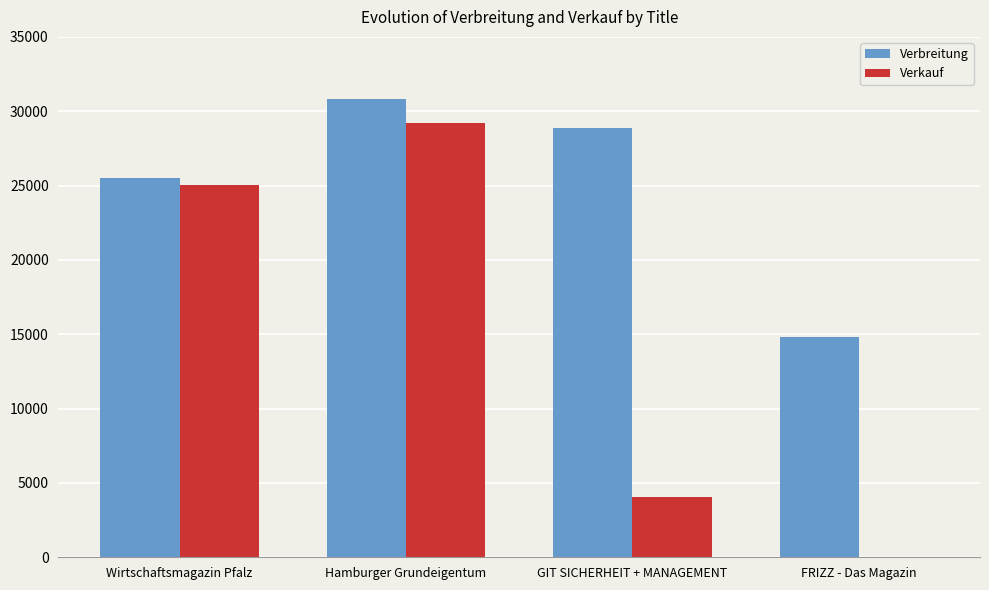

What are all the series names shown in the legend?

Verbreitung, Verkauf